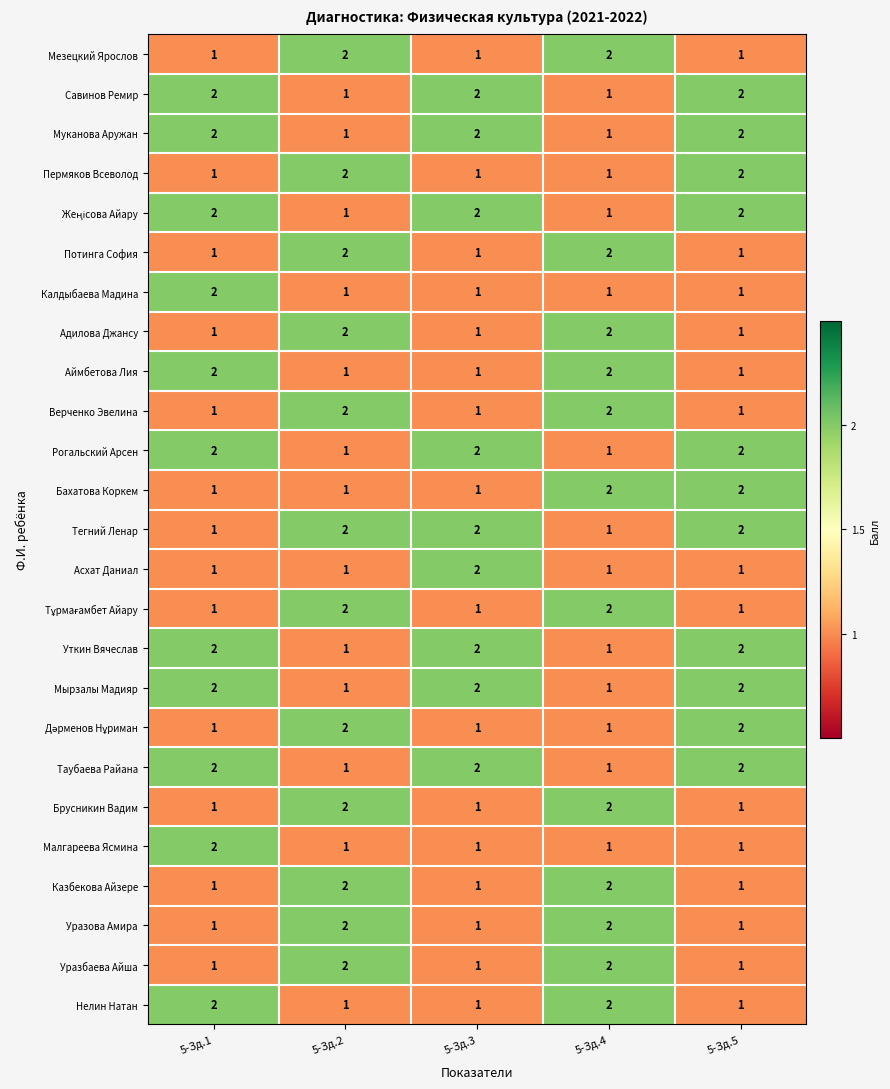

What is the sum of the Уразова Амира values at 5-Зд.1 and 5-Зд.2?

3